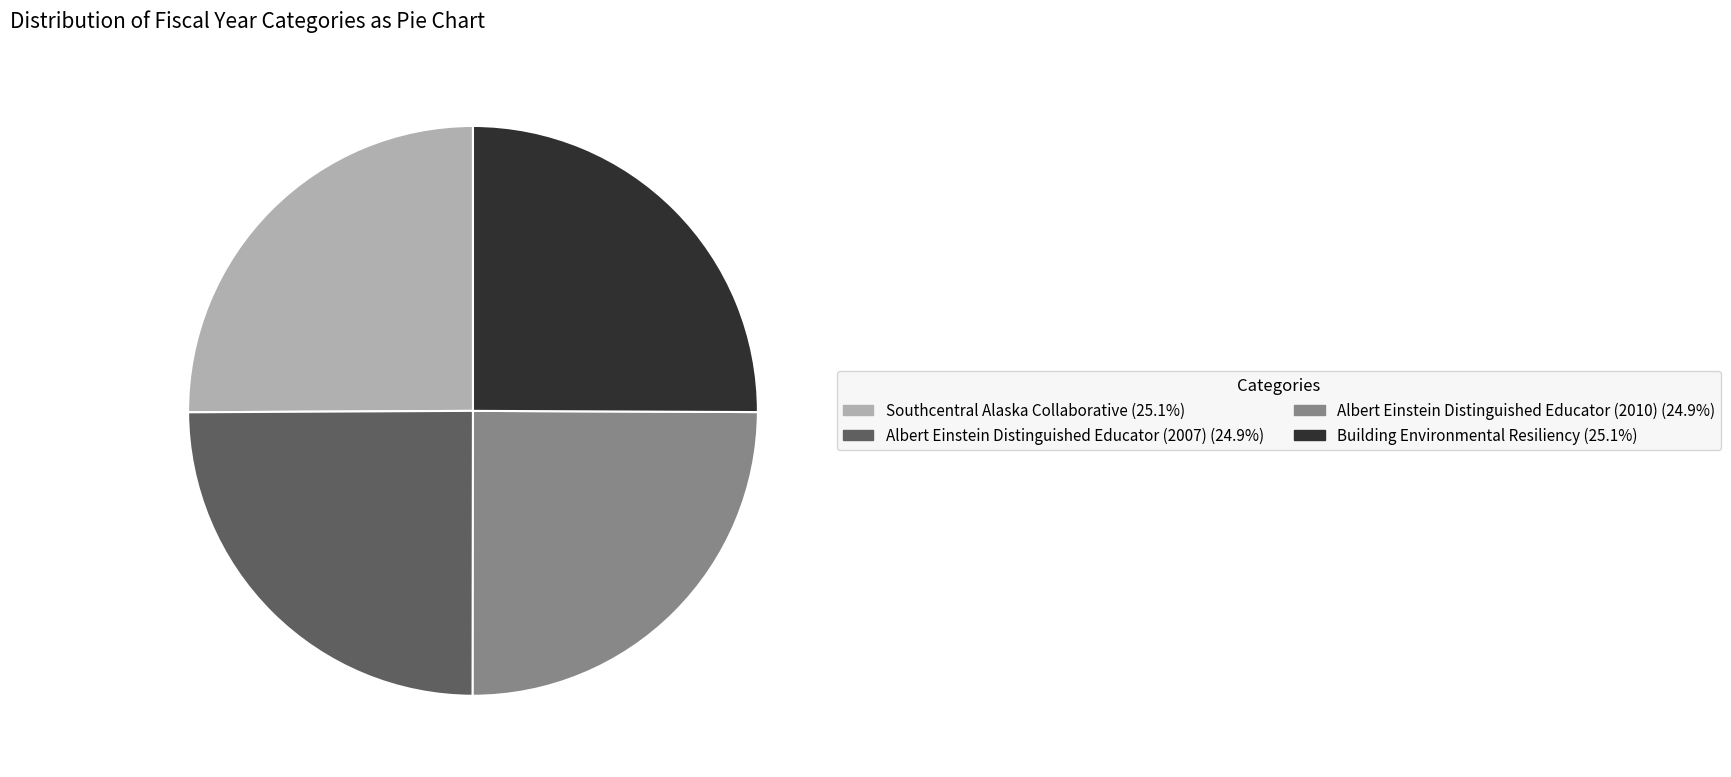

Does Albert Einstein Distinguished Educator (2007) represent more than half of the total?

No